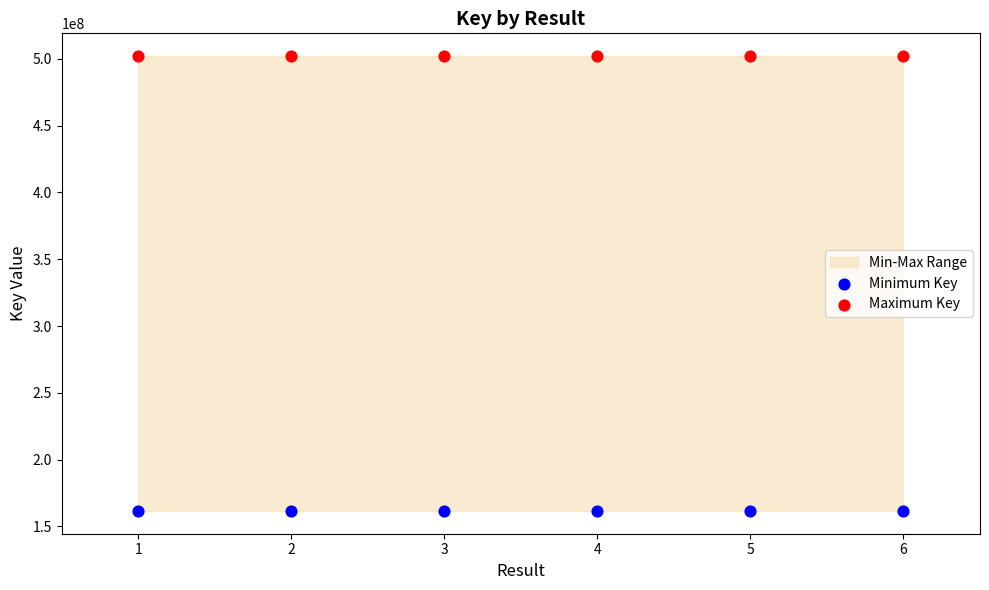

Across all data points, what is the average Y value?

331802385